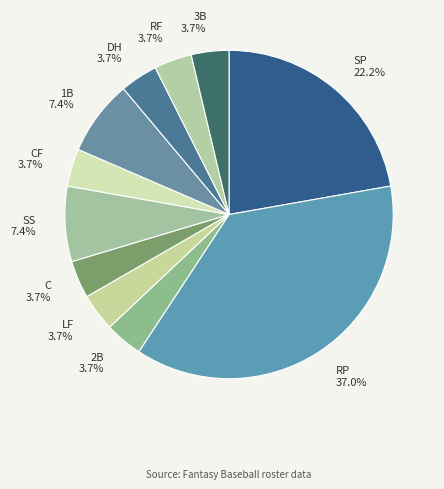

To the nearest percent, what portion does RF represent?

4%